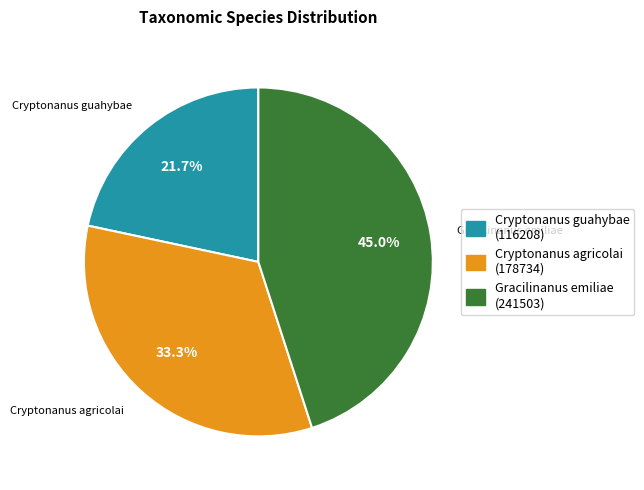

To the nearest percent, what is the difference between the Cryptonanus guahybae and Cryptonanus agricolai slice percentages?

12%